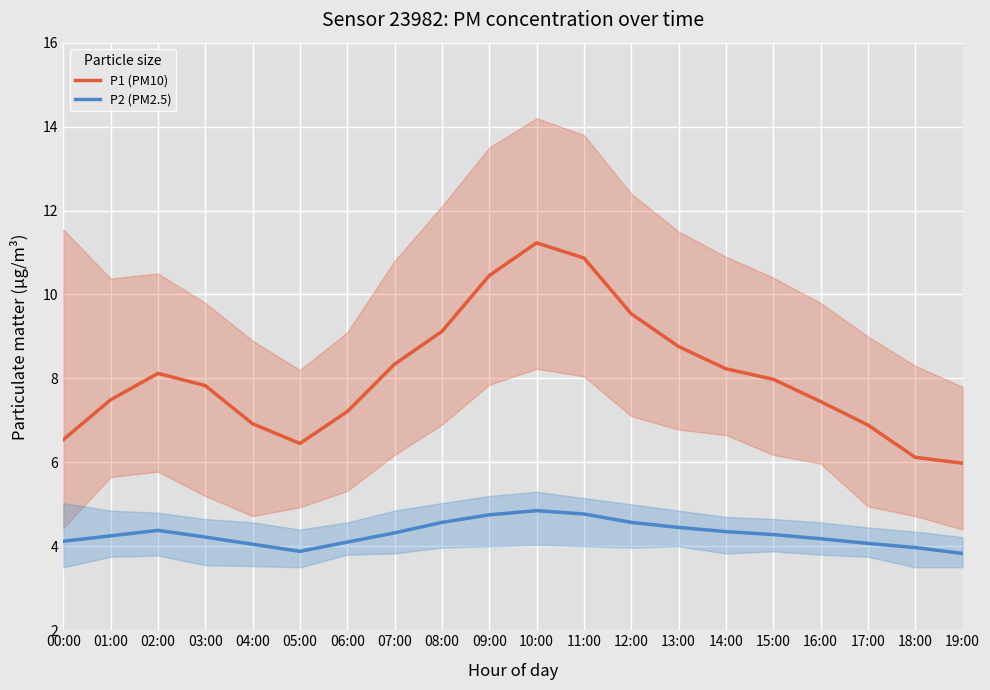

True or false: P1 (PM10) has more than 2 interior local peaks.

False